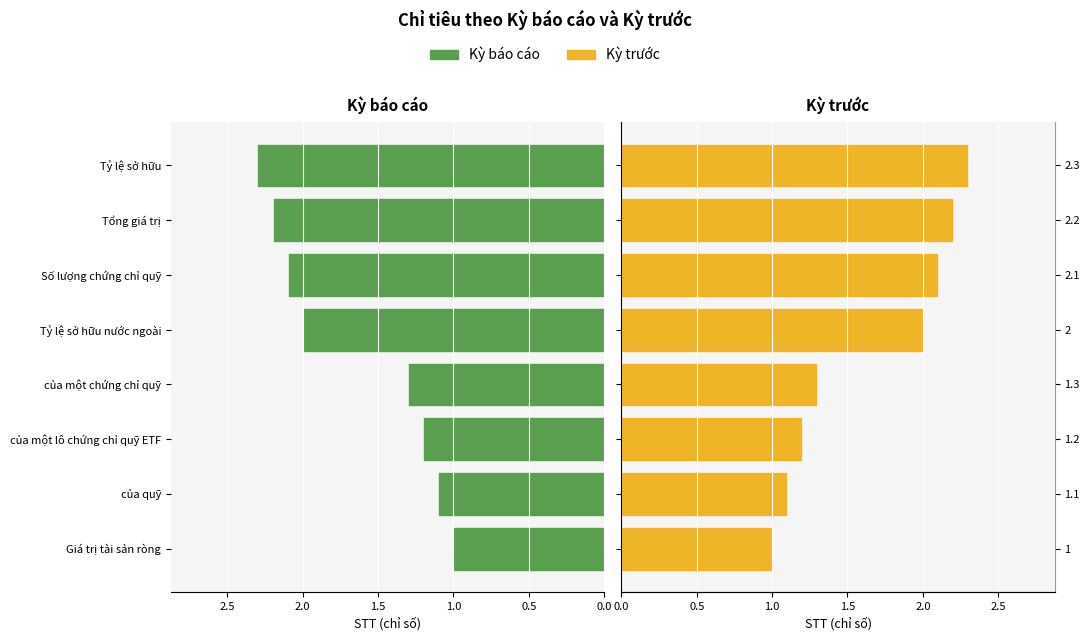

Between 1.5 and 7, which series saw the biggest shift?

Kỳ báo cáo